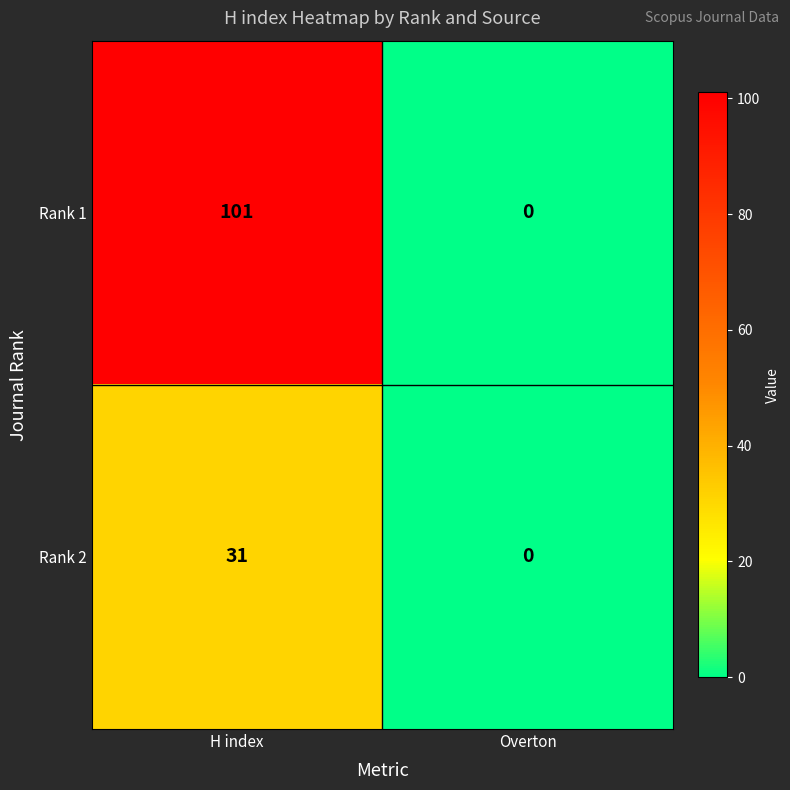

At which label does Rank 1 reach its minimum?

Overton